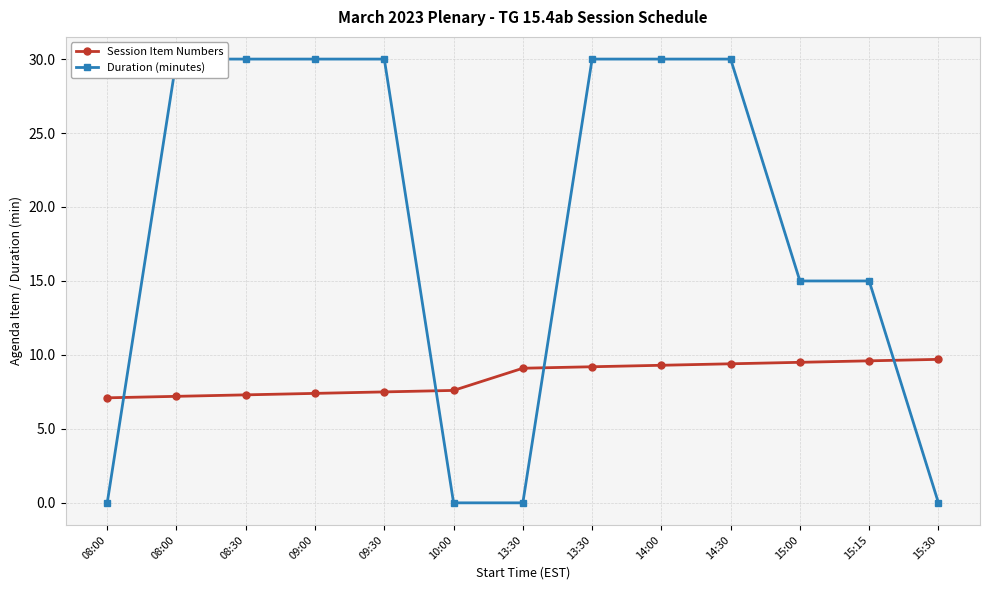

List the series in order of their overall mean, lowest first.

Session Item Numbers, Duration (minutes)